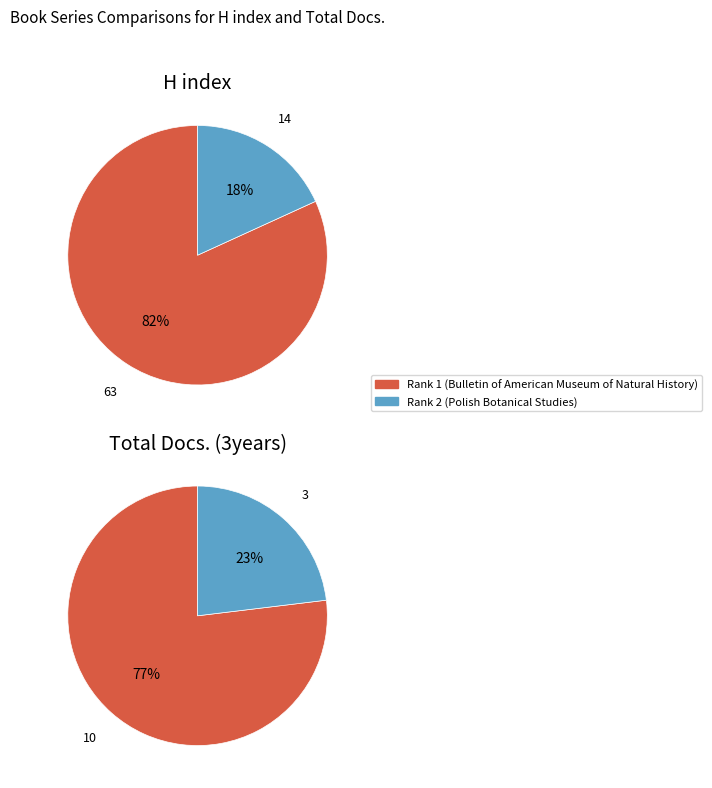

How many slices are in this pie chart?

2